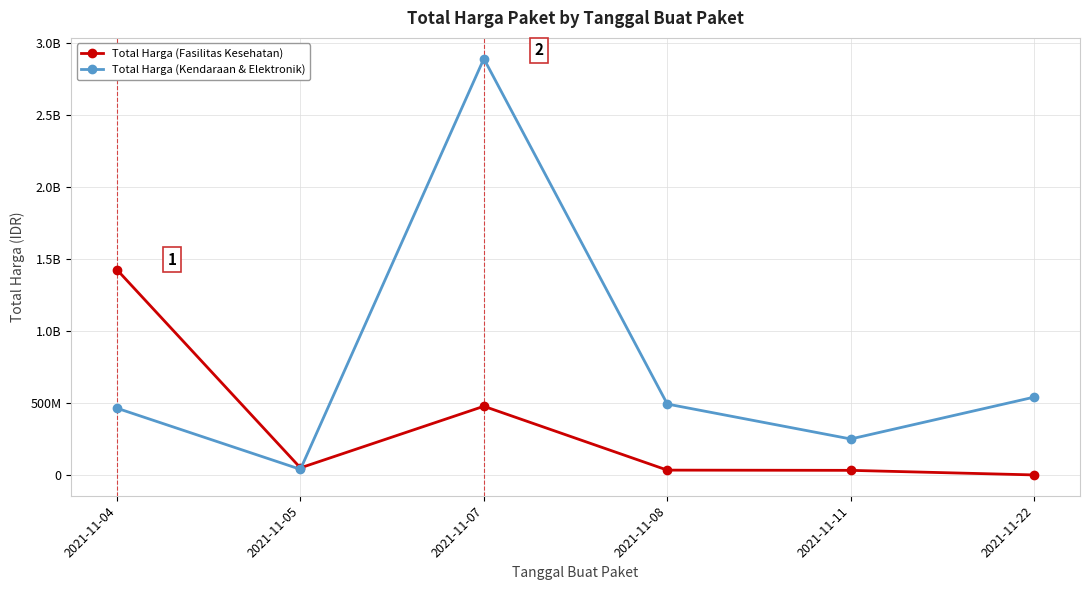

Does the chart display data point markers on the line(s)?

Yes